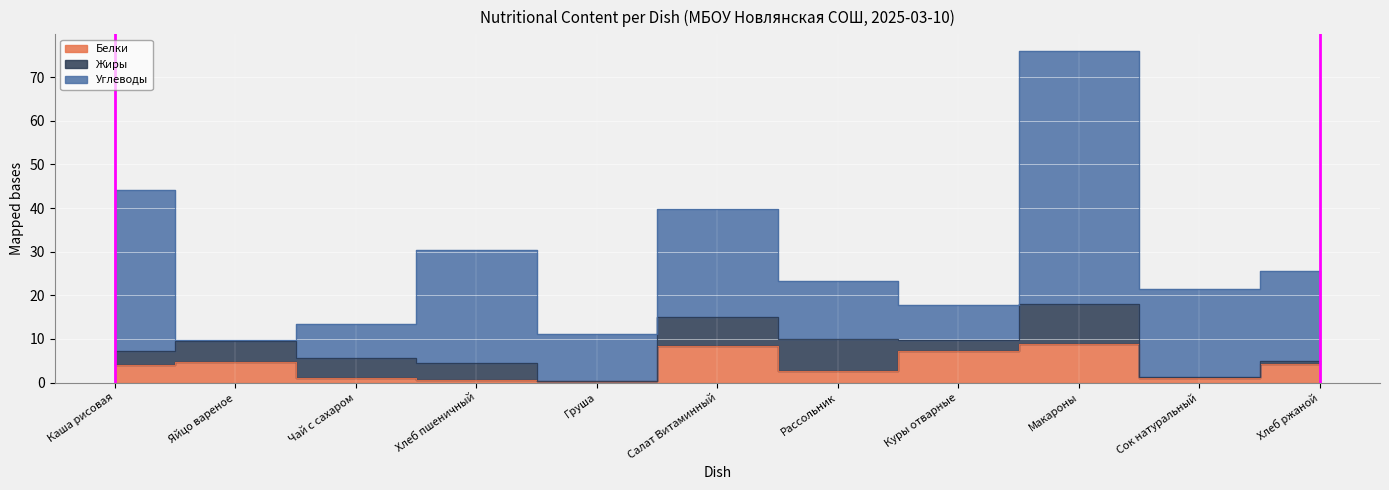

How many interior local valleys does the Углеводы series have?

4